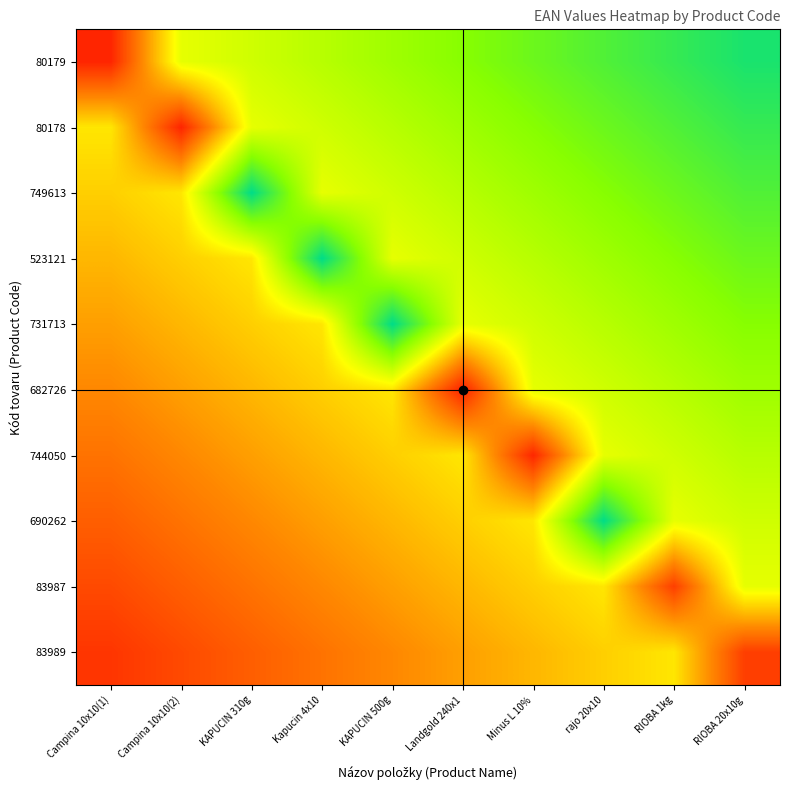

How many data points does each series have?

10